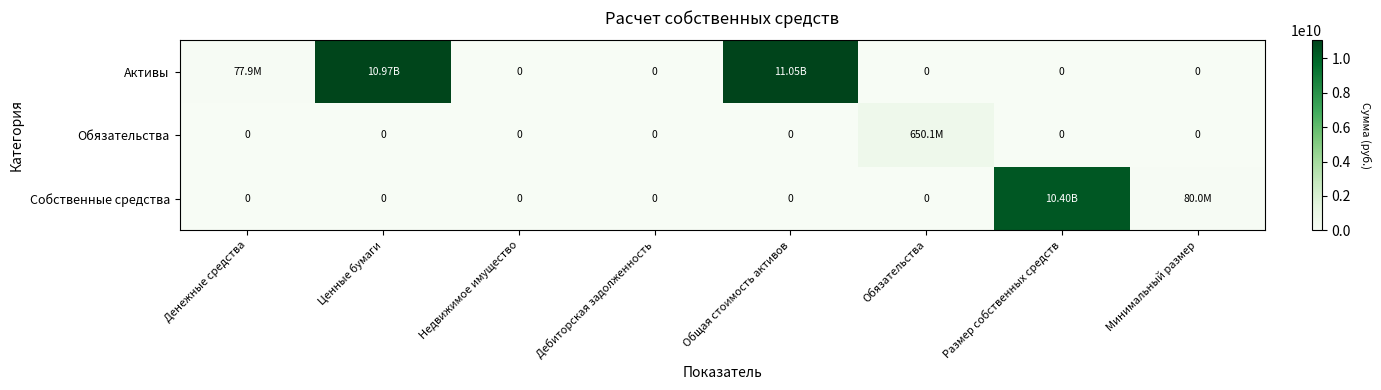

What is the difference between the highest and lowest values at Ценные бумаги?

10973143820.8